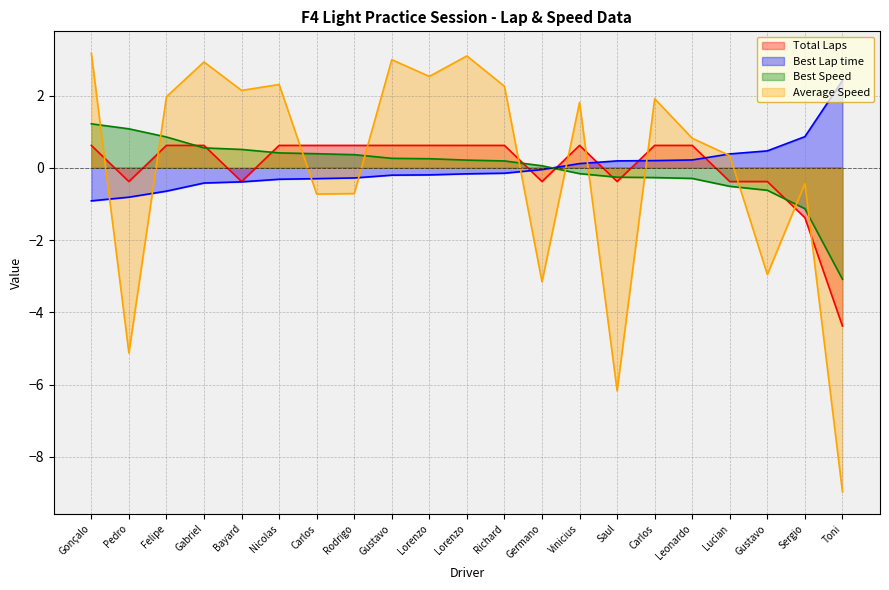

How many values in the Average Speed series exceed 1?

11